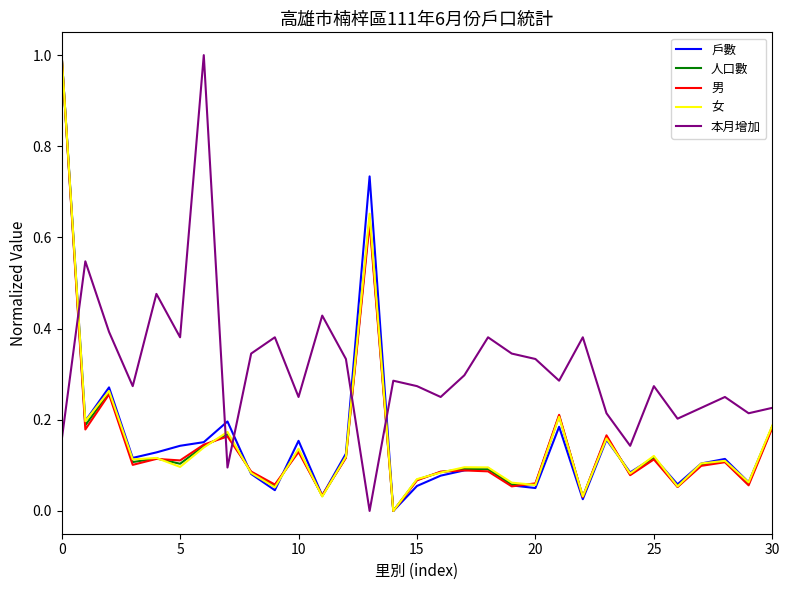

Count the number of categories in the chart.

31